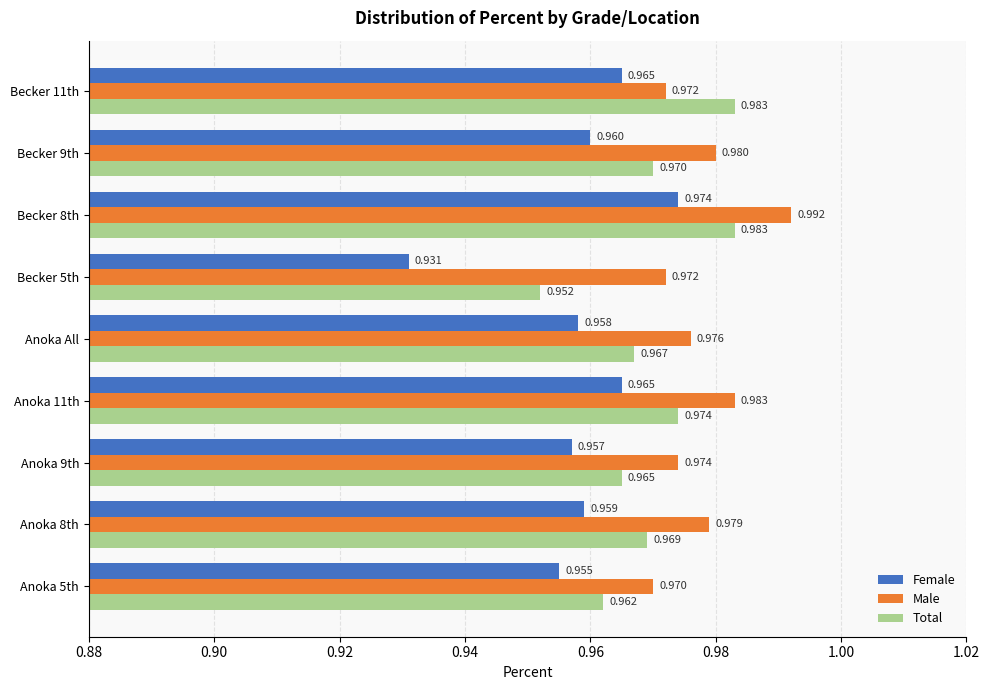

Is the value of Total at Becker 5th greater than the value of Female at Anoka 9th?

No